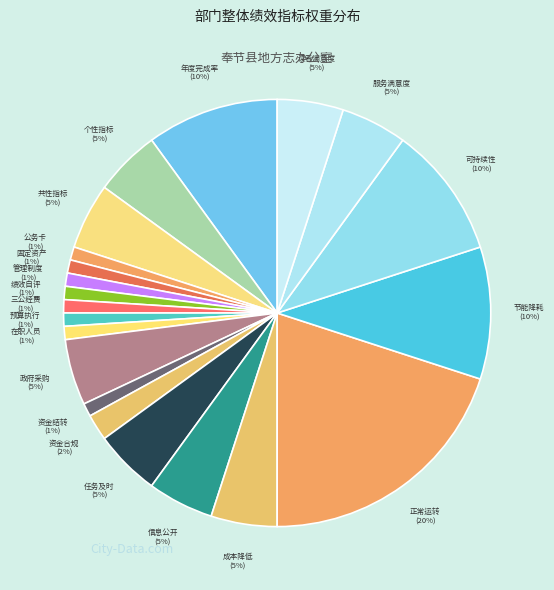

Which slice is the smallest?

公务卡刷卡率